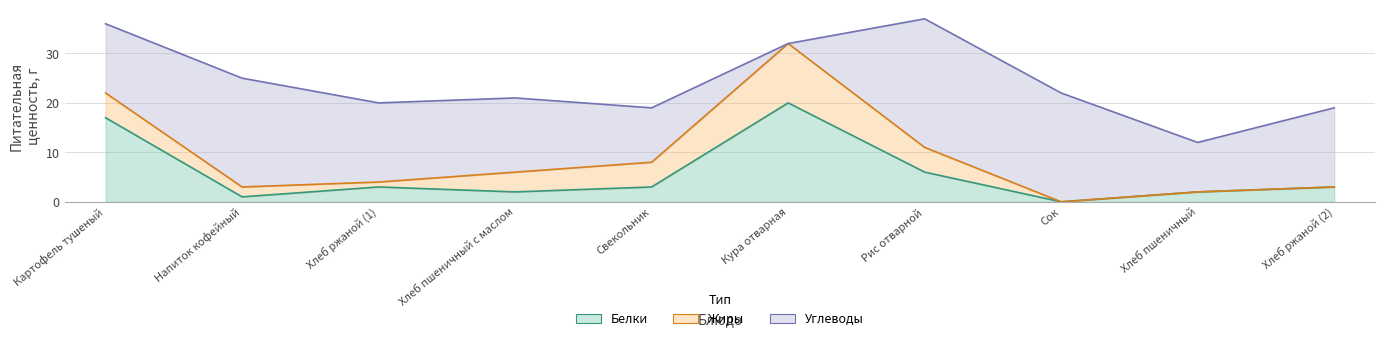

What are all the series names shown in the legend?

Белки, Жиры, Углеводы